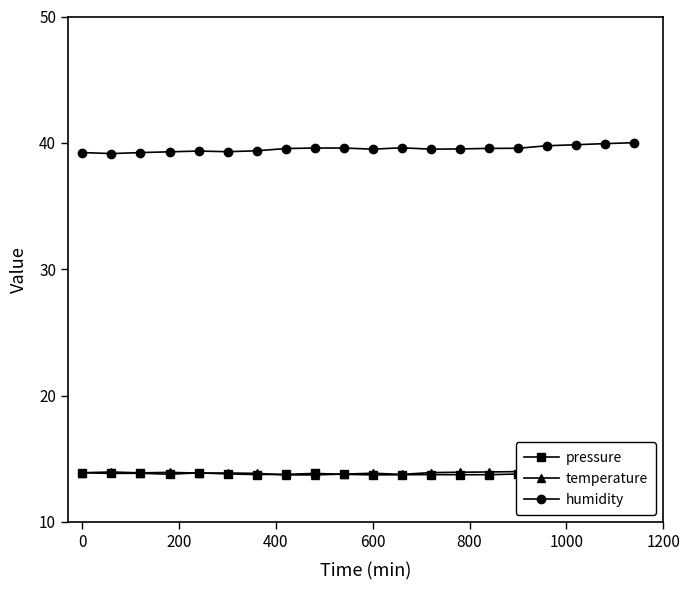

True or false: humidity and pressure cross at least once.

False